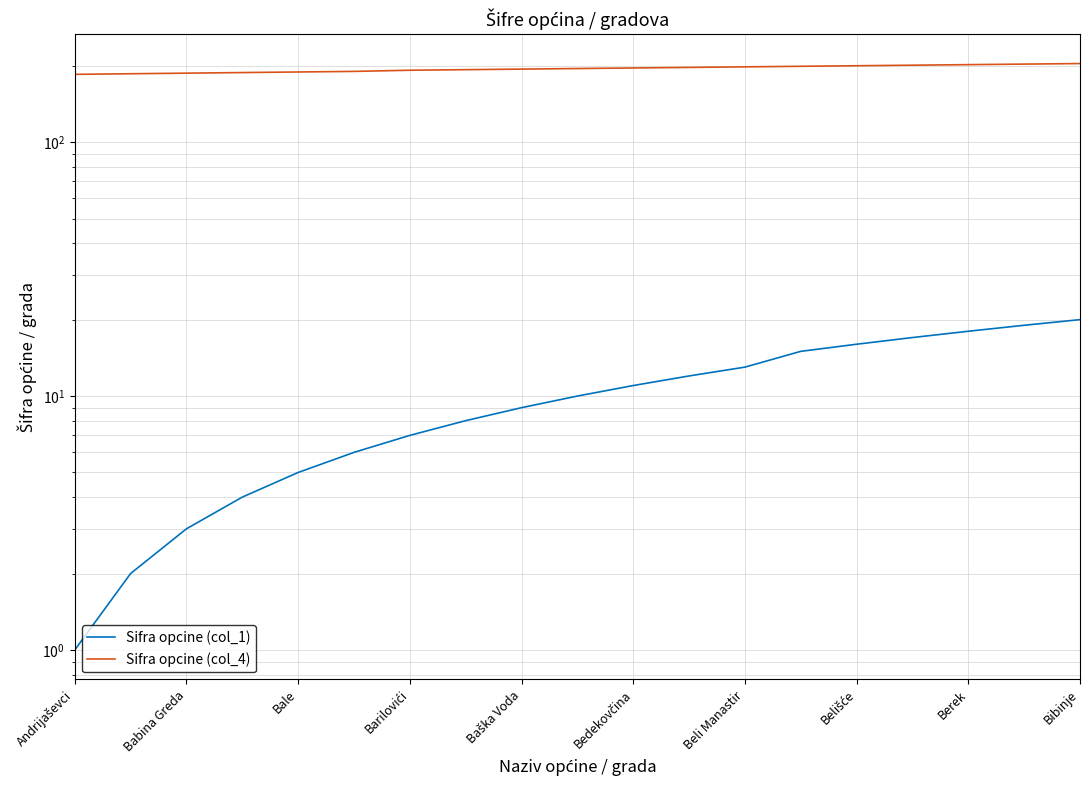

What is the total value across all series at Berek?

220